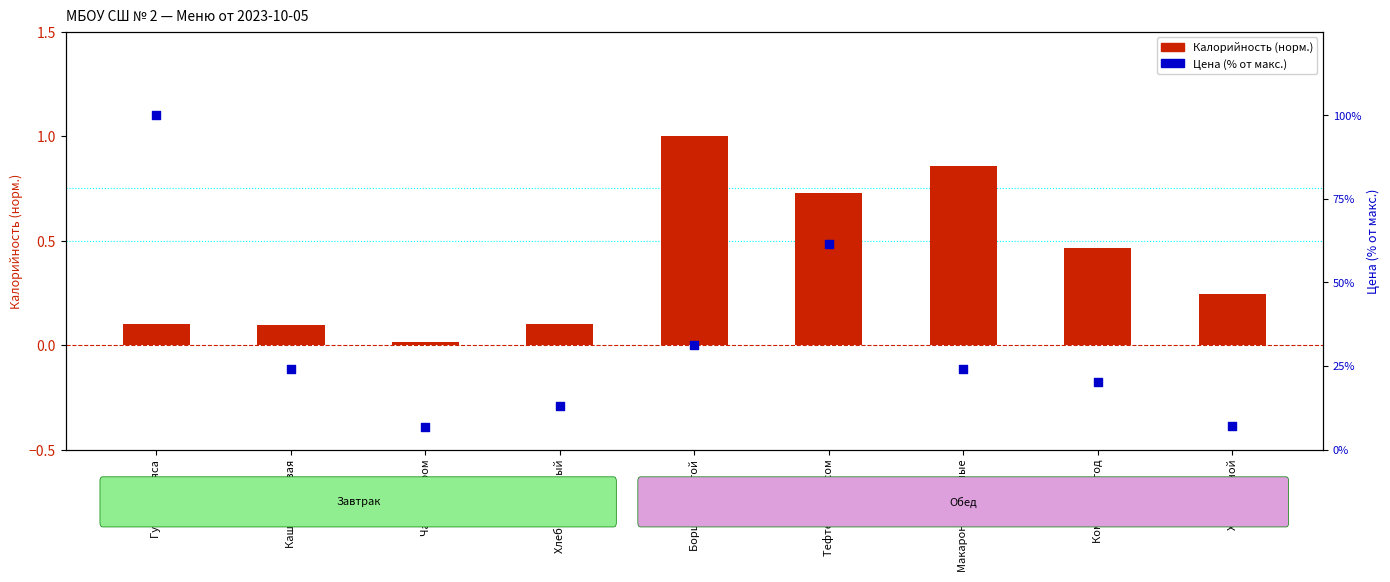

Which series has the largest total across all categories?

Цена (% от макс.)